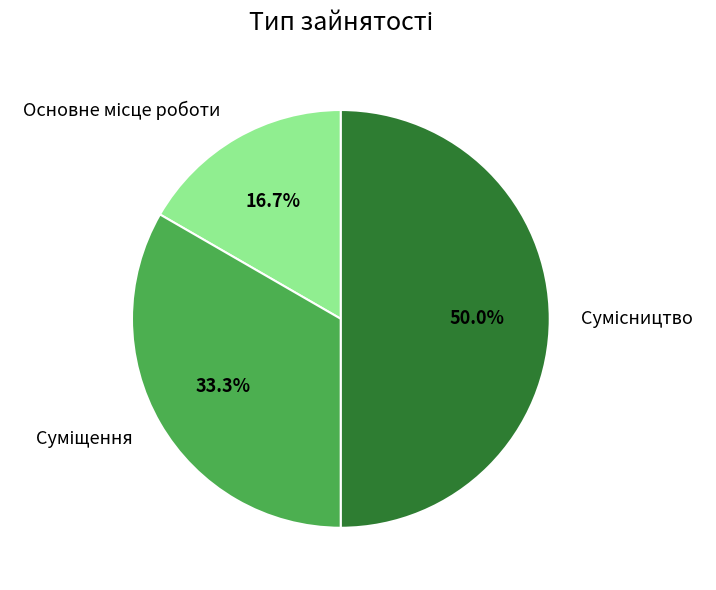

Rank the categories by value from lowest to highest.

Основне місце роботи, Суміщення, Сумісництво